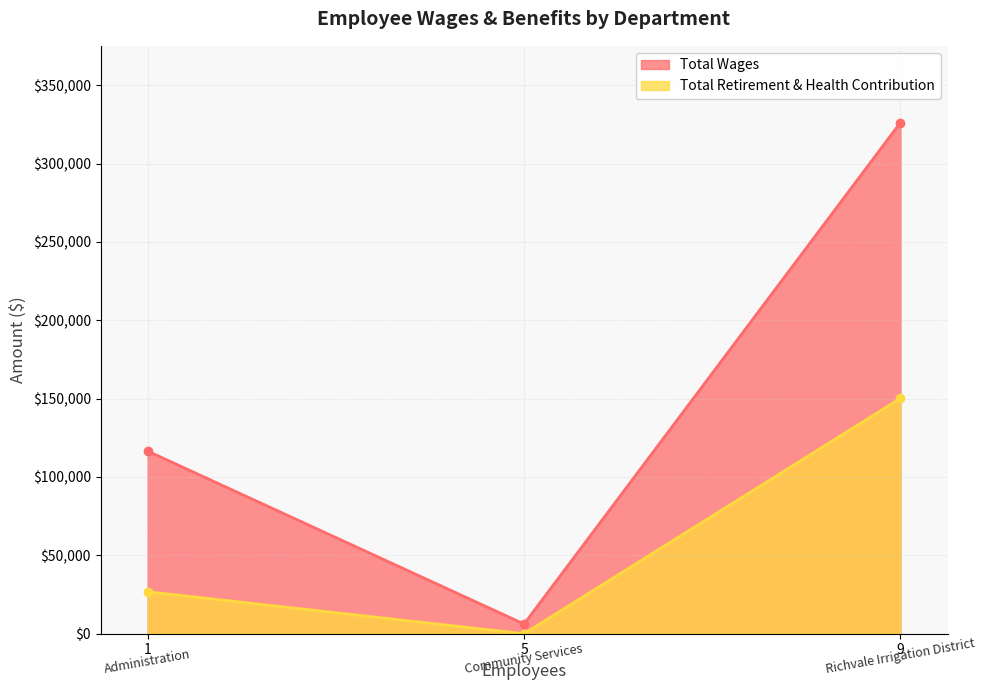

How many data points in Total Wages are above 116546?

1